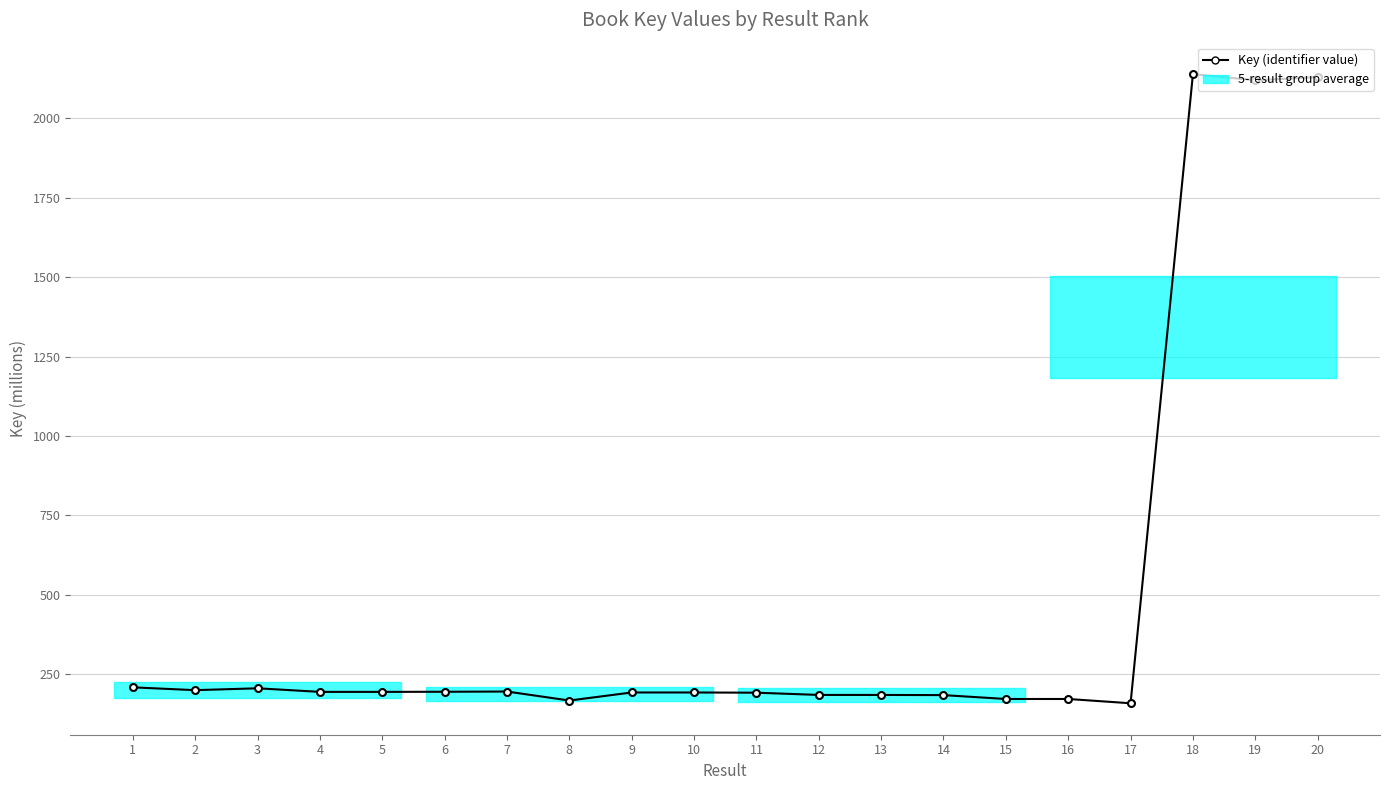

The value at 1 is 207.8. True or false?

True